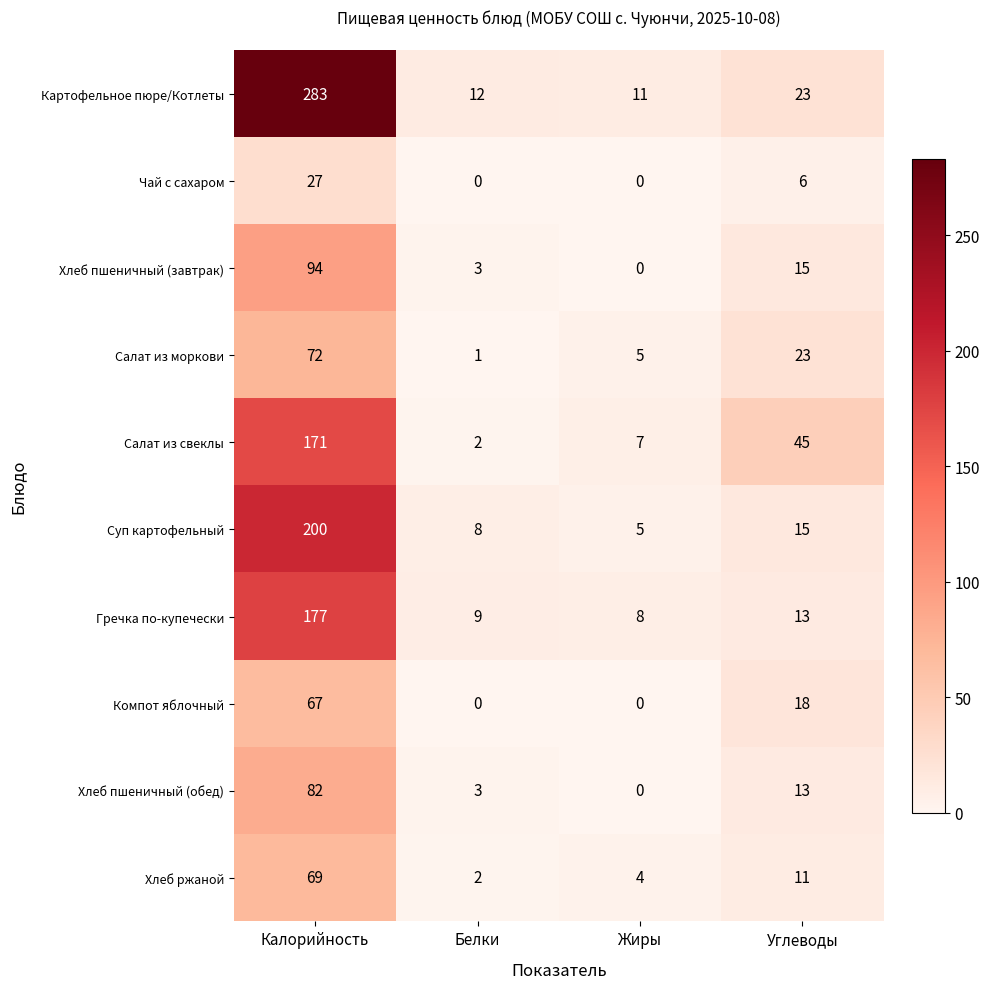

Between Белки and Жиры, which series saw the biggest shift?

Салат из свеклы